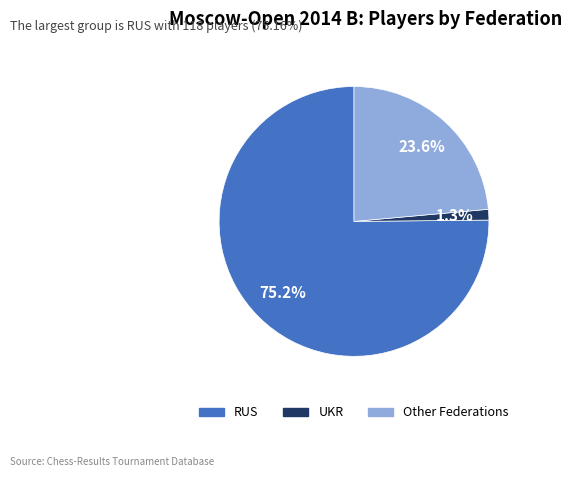

Is there a majority slice in this chart?

Yes